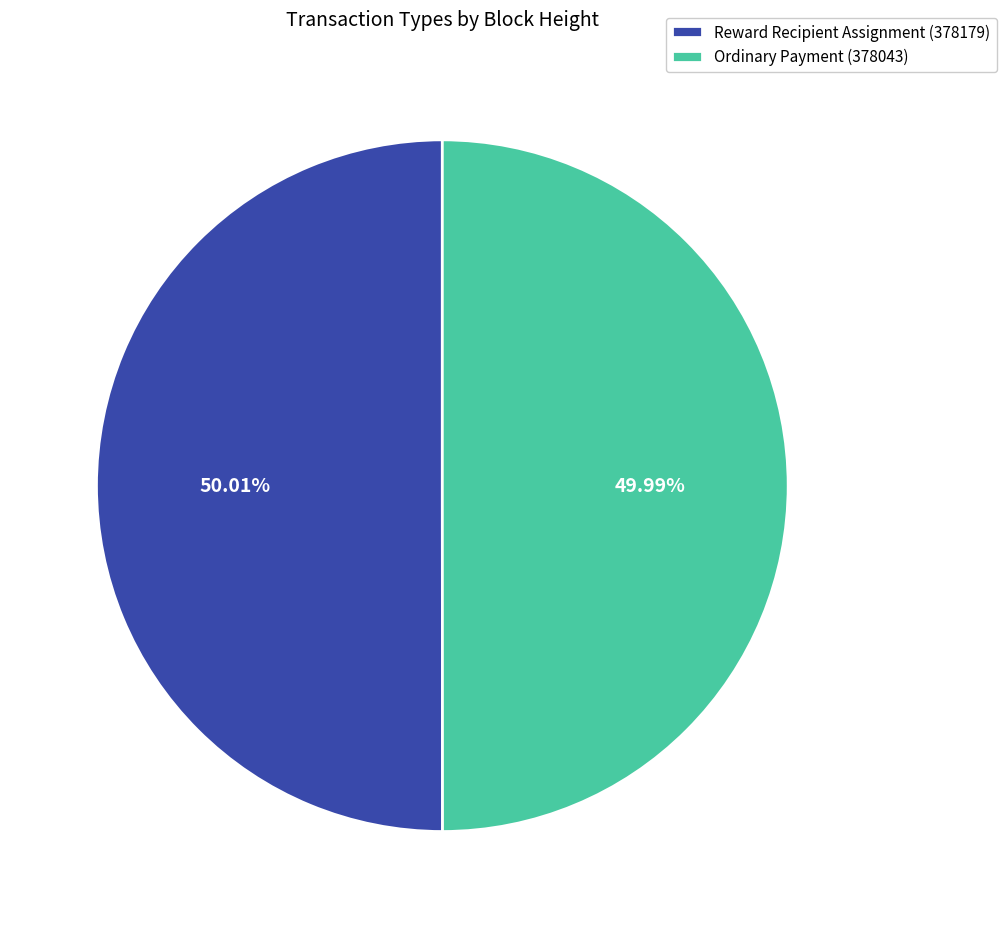

What is the total percentage of Ordinary Payment (378043) and Reward Recipient Assignment (378179)?

100.0%